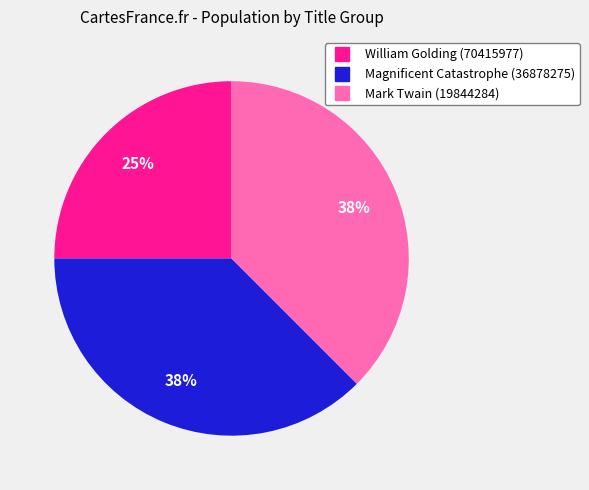

What is the ratio of the value at Mark Twain (19844284) to the value at Magnificent Catastrophe (36878275)?

1.0